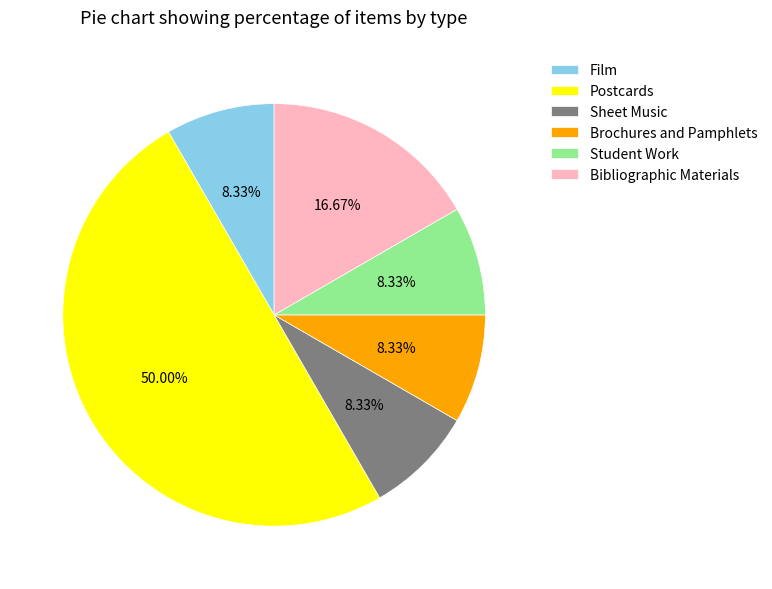

Which category has the biggest portion of the pie?

Postcards